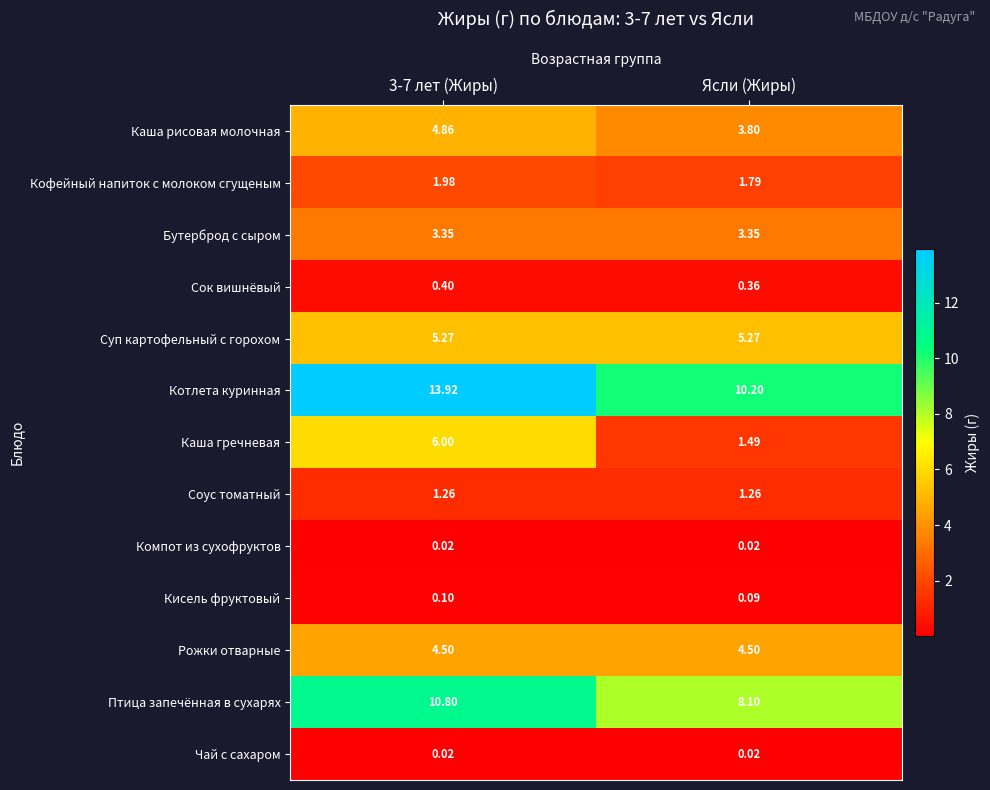

Which series has the largest total across all categories?

Котлета куринная